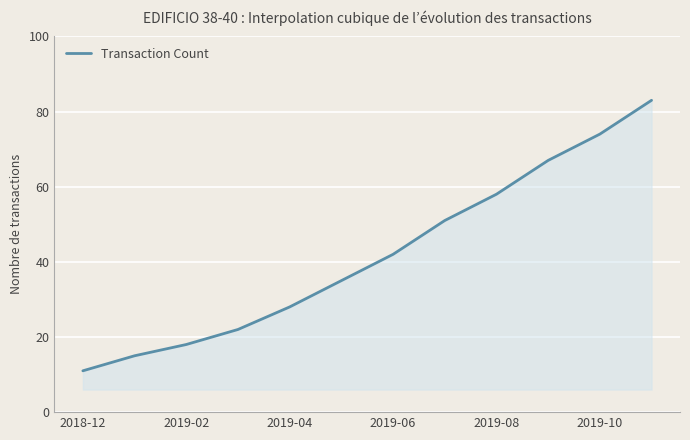

True or false: there are more than 0 points higher than both neighbors.

False